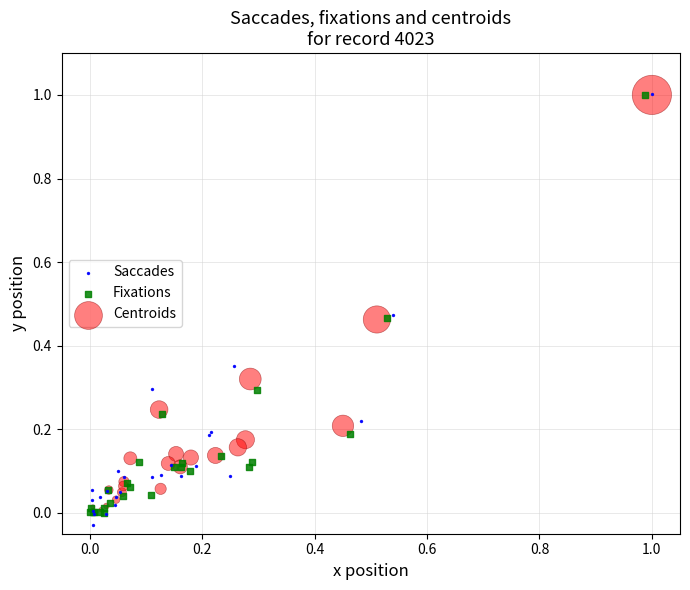

Which series has the largest Y range (max minus min)?

Saccades